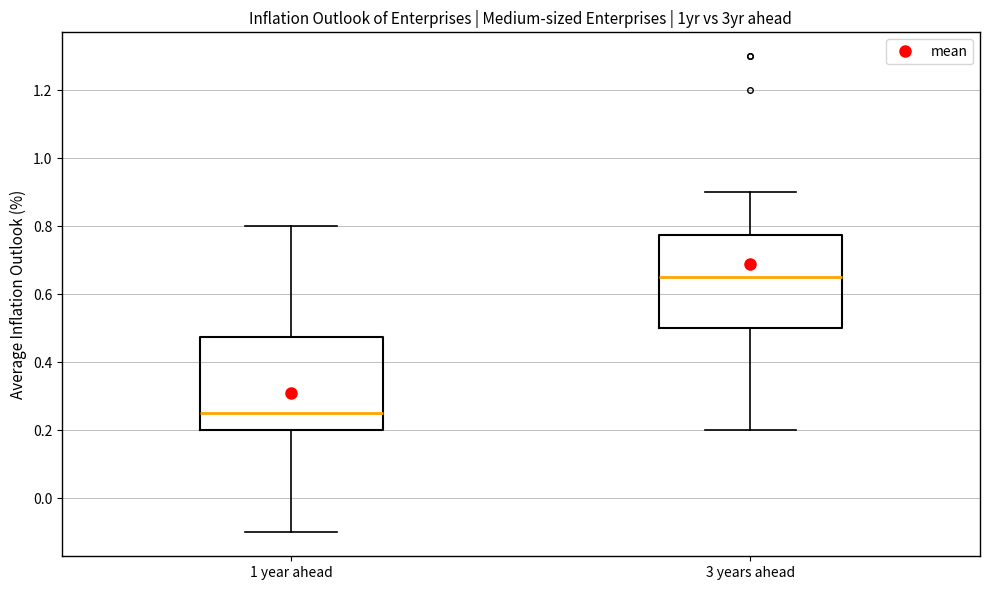

Where does the lower whisker of the box for 1 year ahead end on the y-axis? The values are not printed on the chart, so give them approximately, as read against the axis.

-0.10